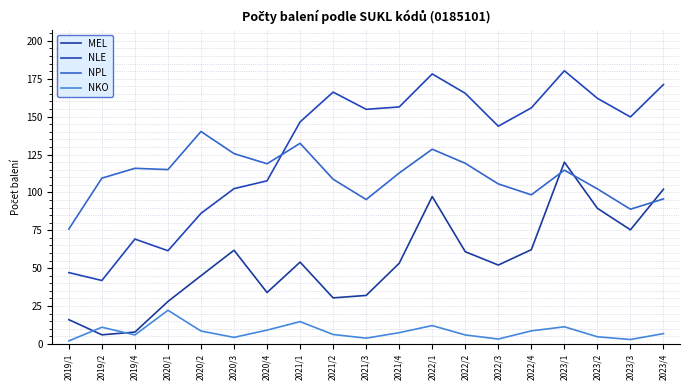

What is the highest value of the NLE series?

180.3